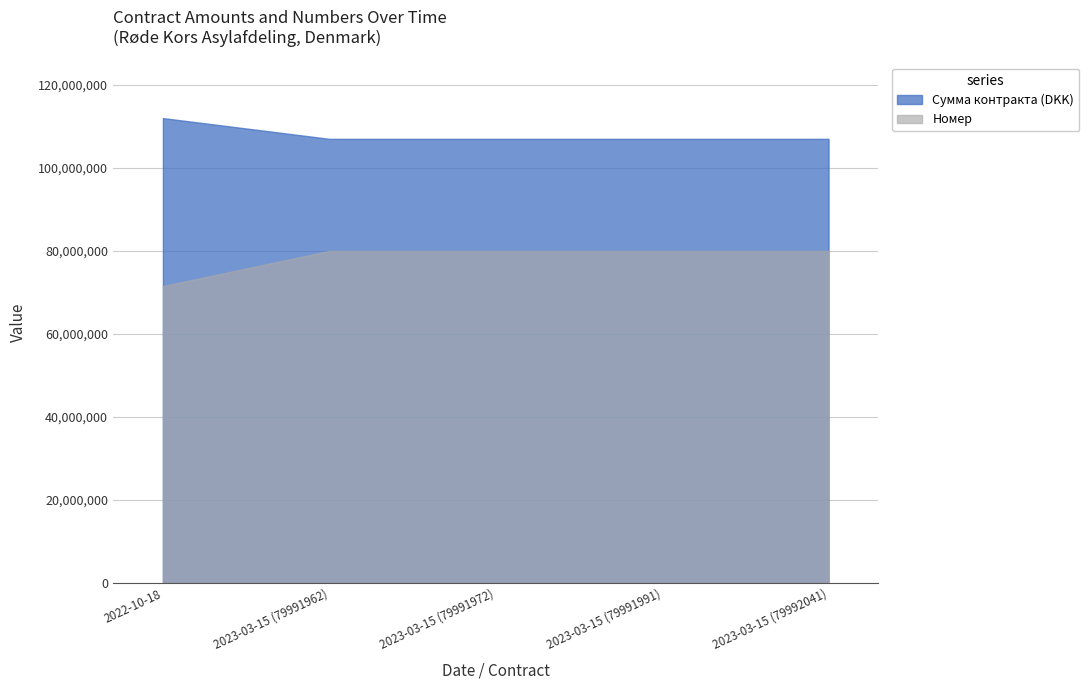

Reading left to right, what are all the values shown in this chart?

Сумма контракта (DKK): 2022-10-18=112000000	2023-03-15 (79991962)=107000000	2023-03-15 (79991972)=107000000	2023-03-15 (79991991)=107000000	2023-03-15 (79992041)=107000000
Номер: 2022-10-18=71509720	2023-03-15 (79991962)=79991962	2023-03-15 (79991972)=79991972	2023-03-15 (79991991)=79991991	2023-03-15 (79992041)=79992041